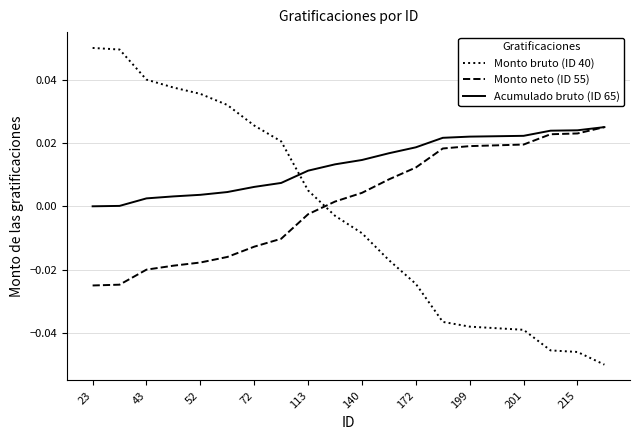

Which series has the widest spread of values?

Monto bruto (ID 40)